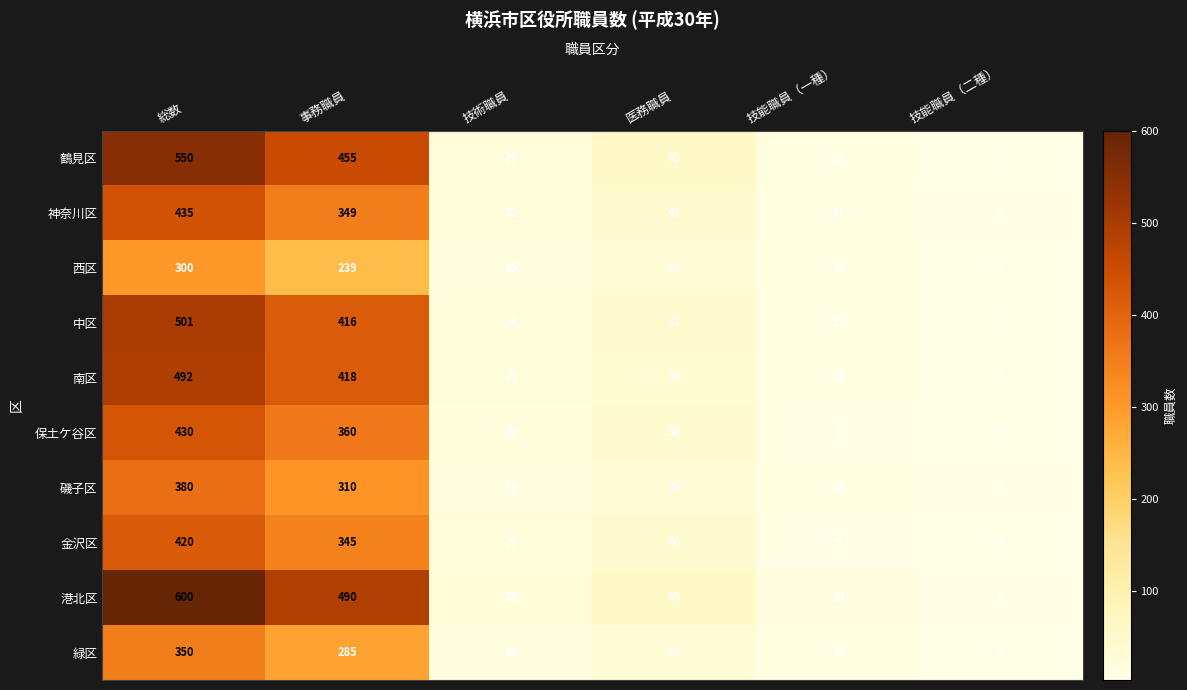

What is the average value of the 鶴見区 series?

183